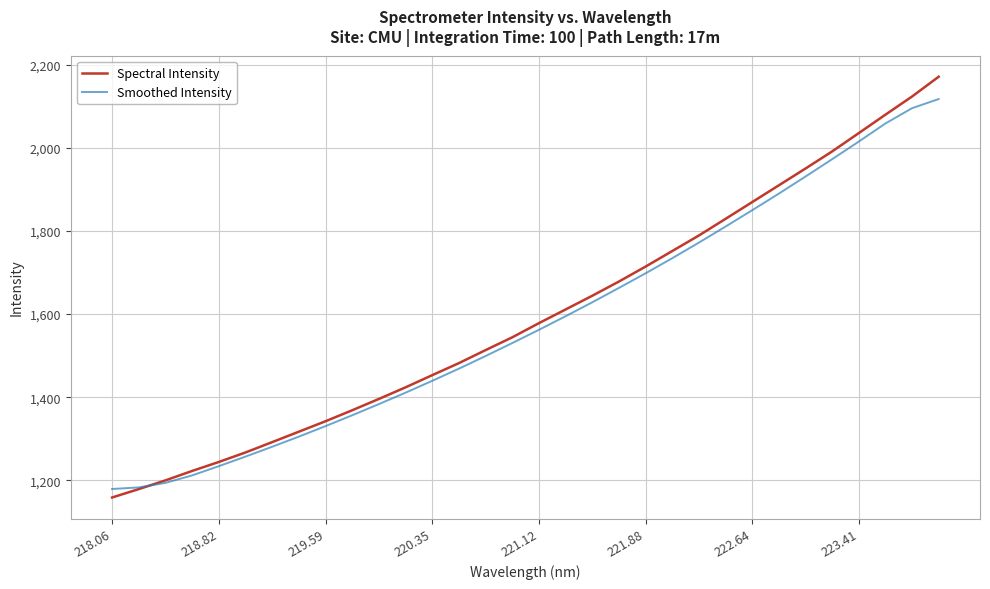

How many distinct data groups are displayed?

2